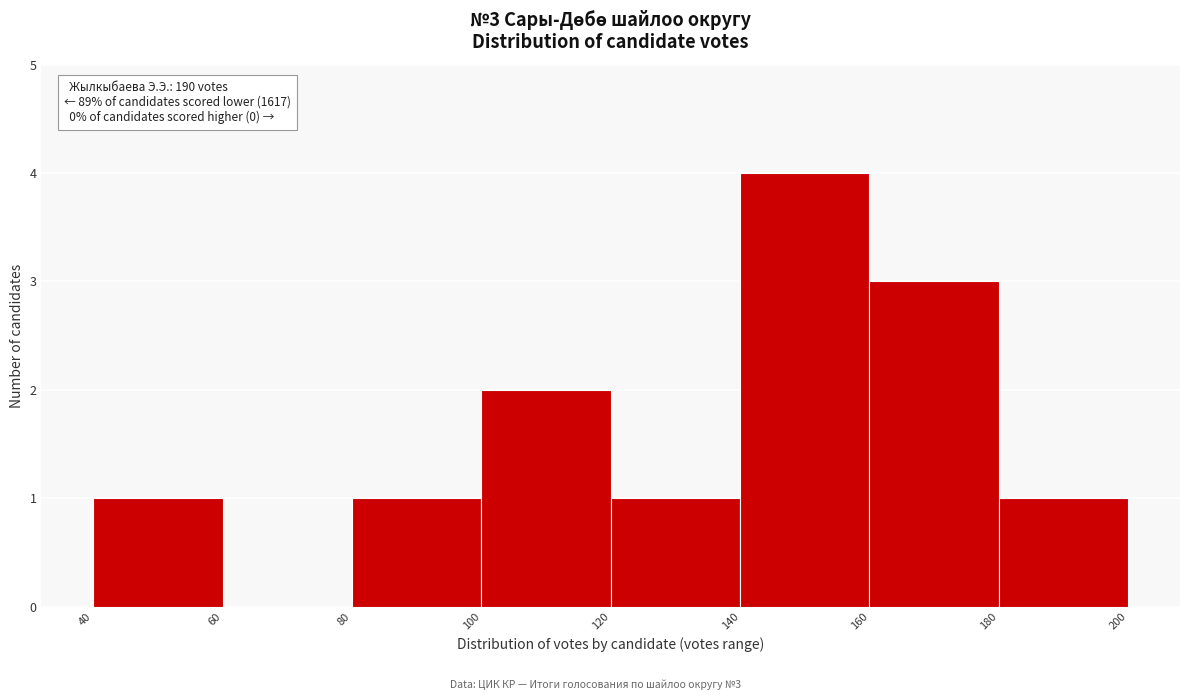

Over which range of the x-axis is the bar tallest?

140 to 160